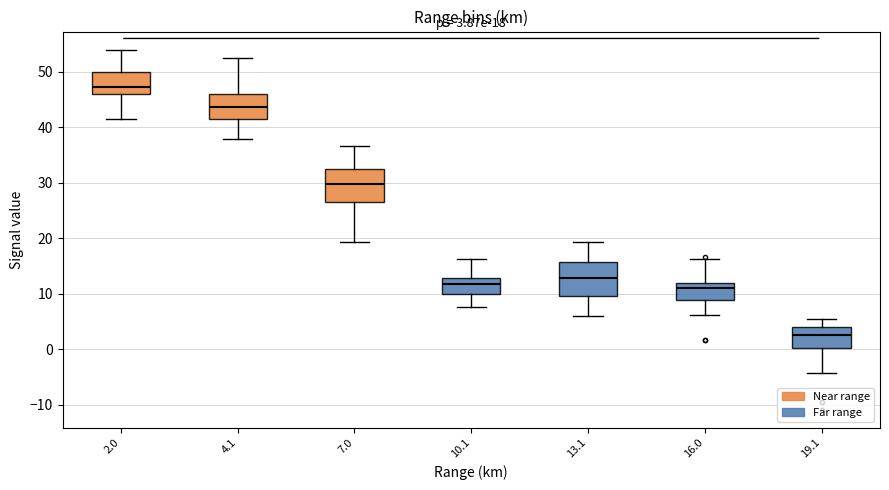

Which box has the highest median line?

2.0